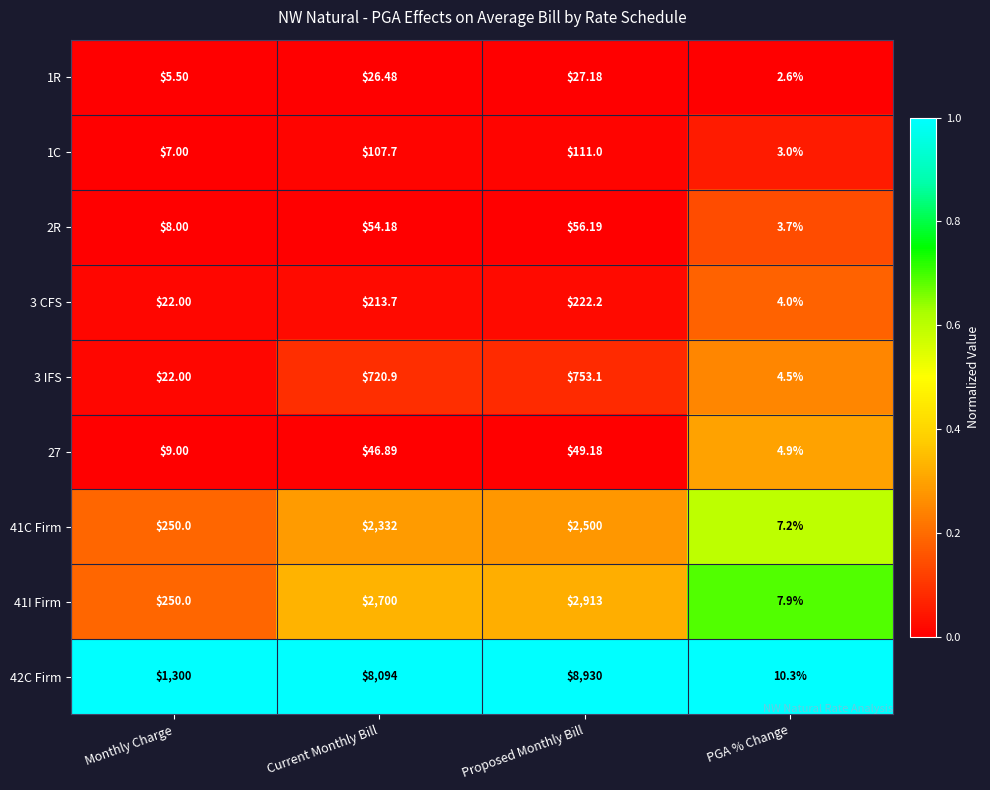

Which category has the lowest value across all series?

PGA % Change